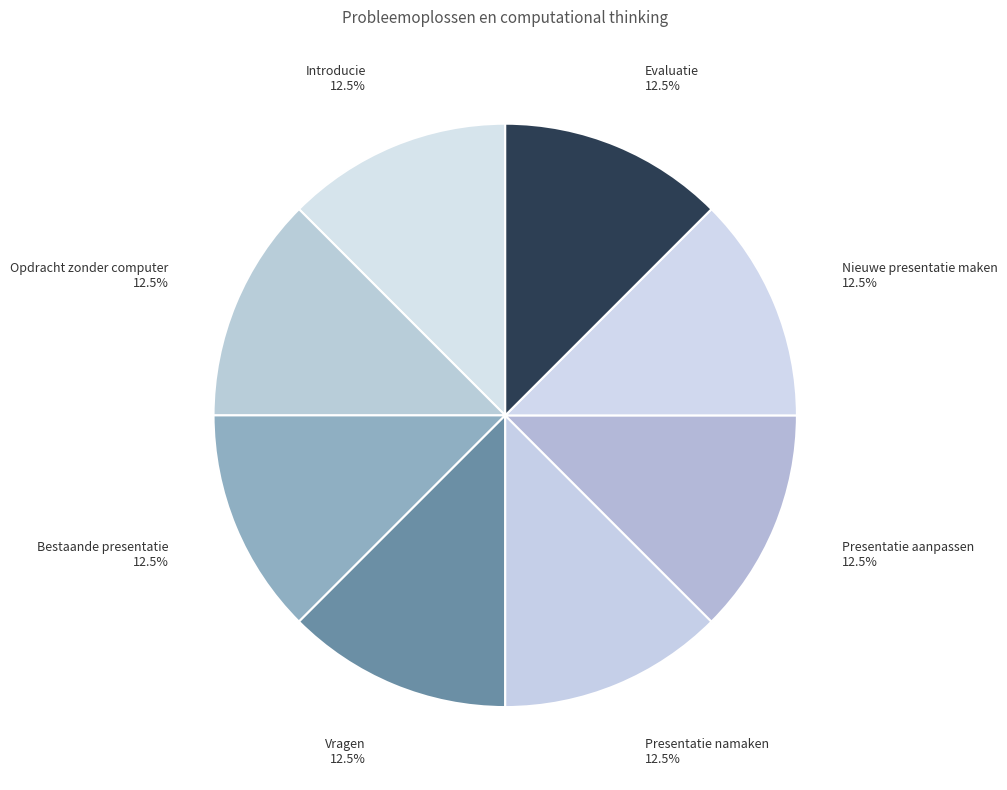

Is there a majority slice in this chart?

No